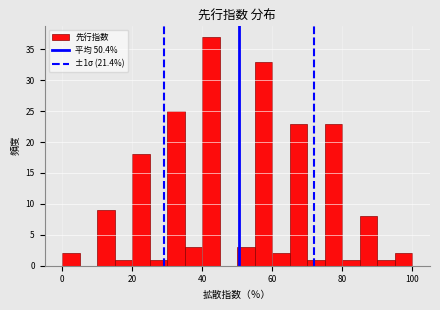

Around what value on the x-axis is the tallest bar? Give the approximate position of its centre, as read against the axis.

42